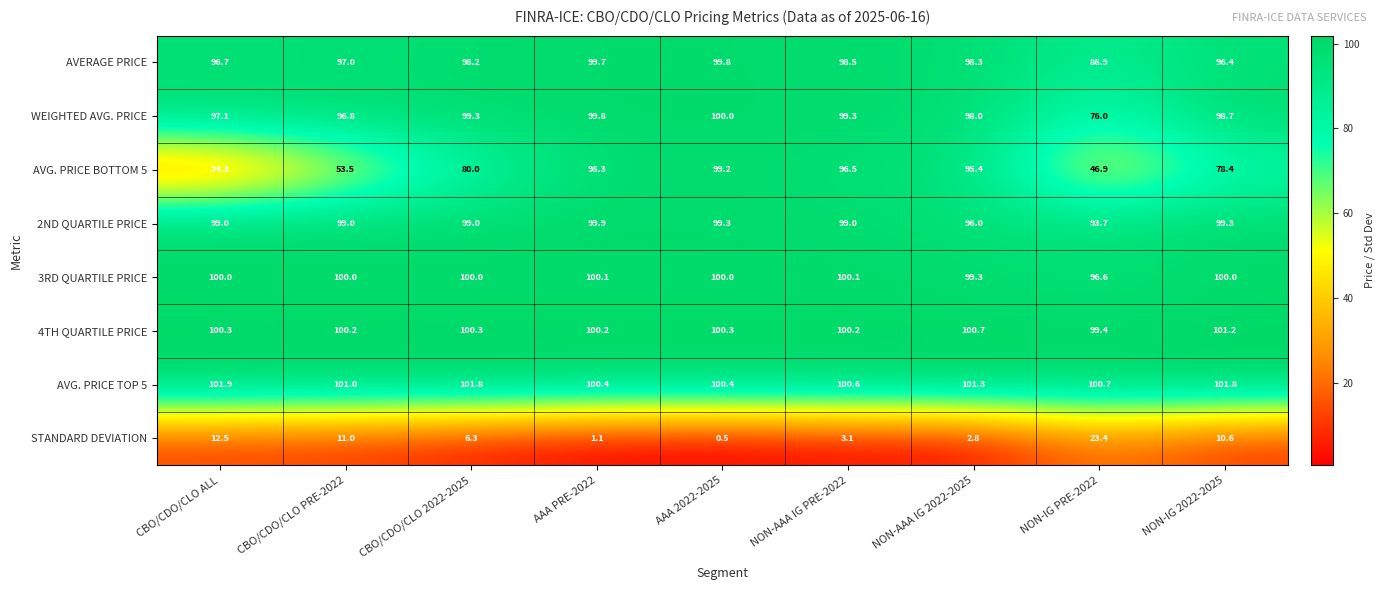

What is the greatest value displayed?

101.9